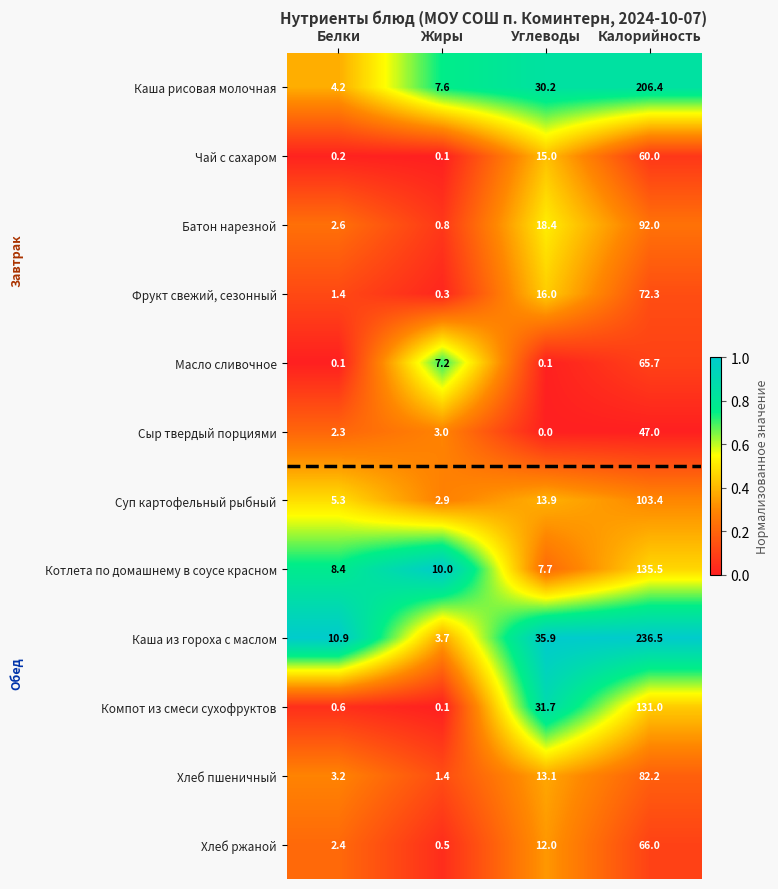

Which series has the largest total across all categories?

Каша из гороха с маслом